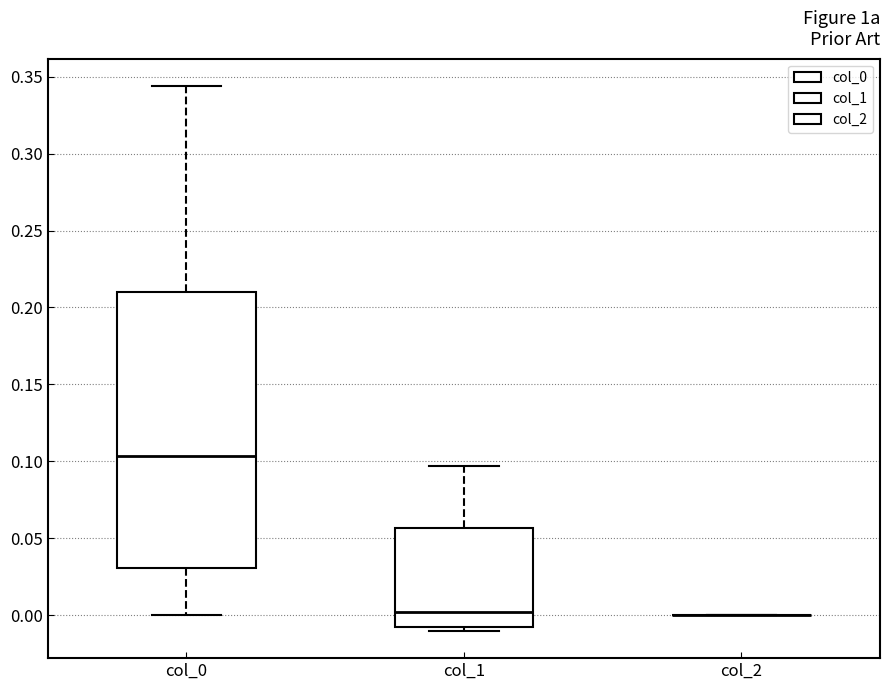

Reading left to right, transcribe this box plot: for each box, give where its median line is, the range the box spans, and where its two whiskers end, as read against the y-axis. The values are not printed on the chart, so give them approximately, as read against the axis.

col_0: median 0.105, box 0.030 to 0.210, whiskers 0.000 to 0.345
col_1: median 0.000, box -0.005 to 0.055, whiskers -0.010 to 0.095
col_2: box collapsed to a line at 0.000, whiskers 0.000 to 0.000